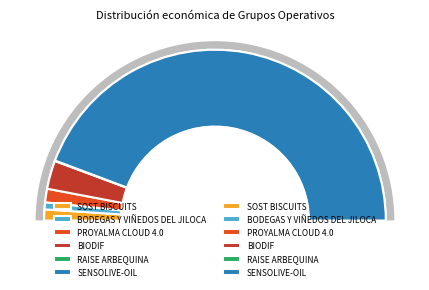

True or false: PROYALMA CLOUD 4.0 accounts for 3% of the total.

True